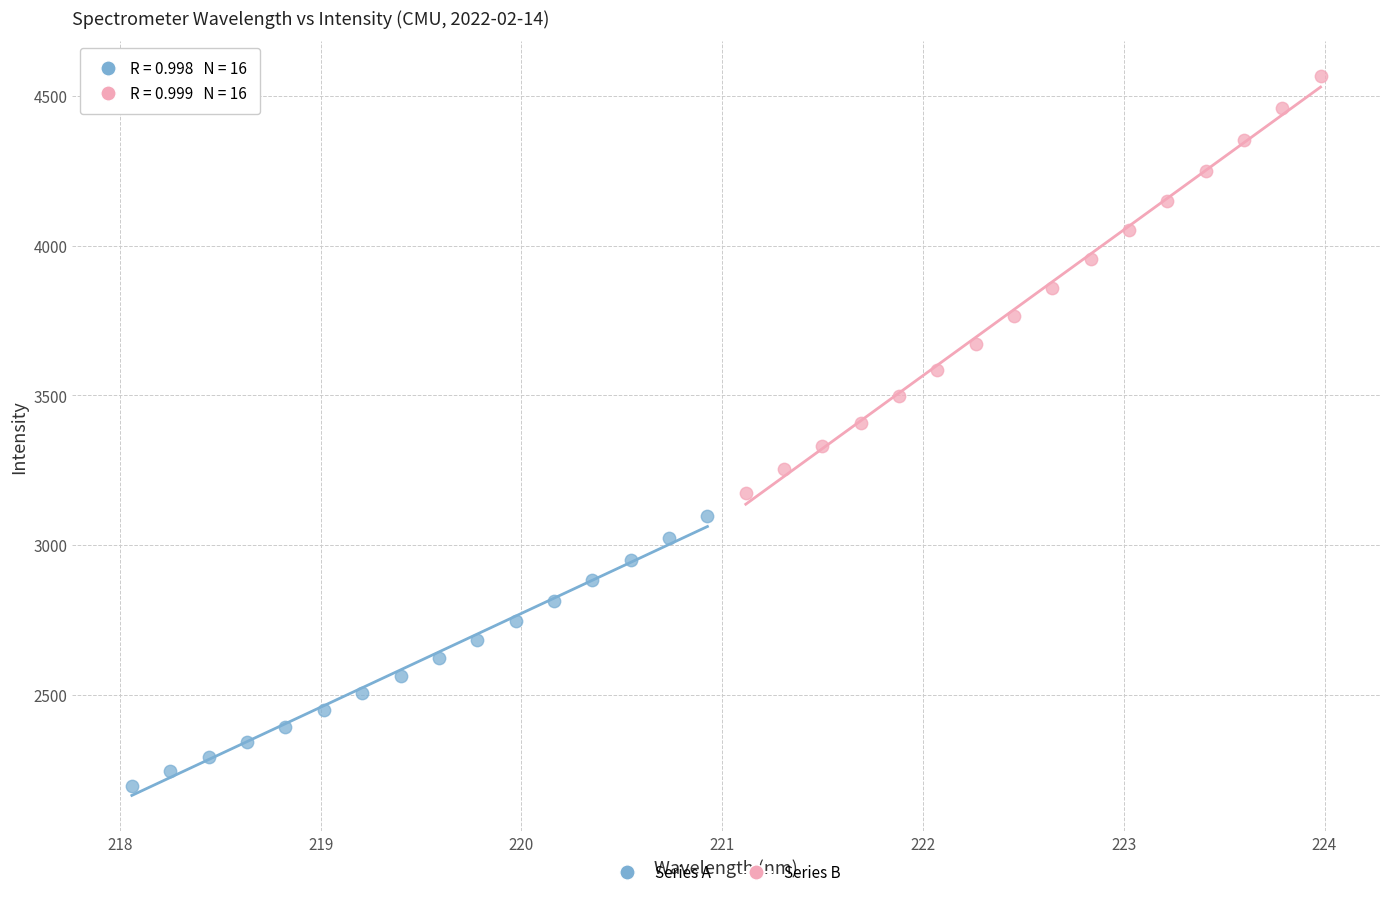

Which series contains the highest Y value?

Series B